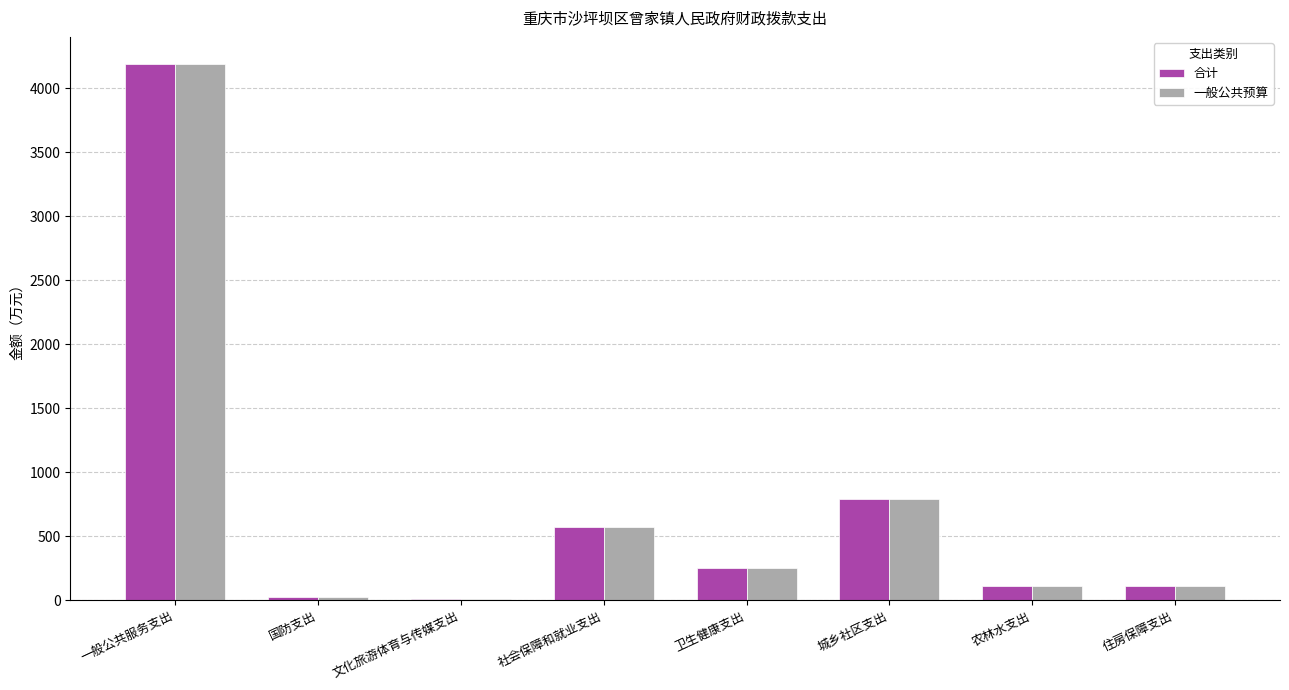

The 合计 series shows 116.3 at 农林水支出. True or false?

True